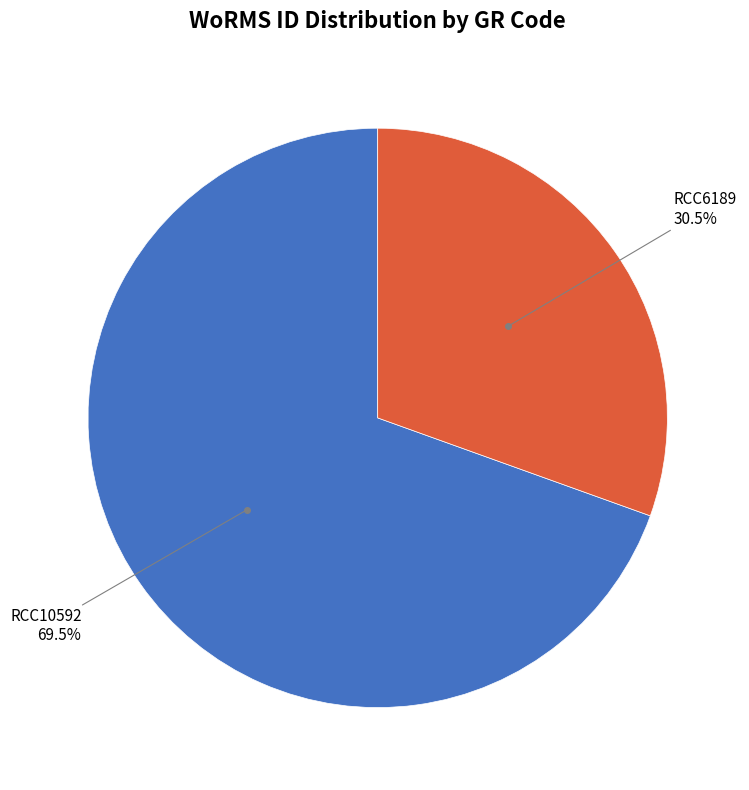

Does any single category account for the majority?

Yes